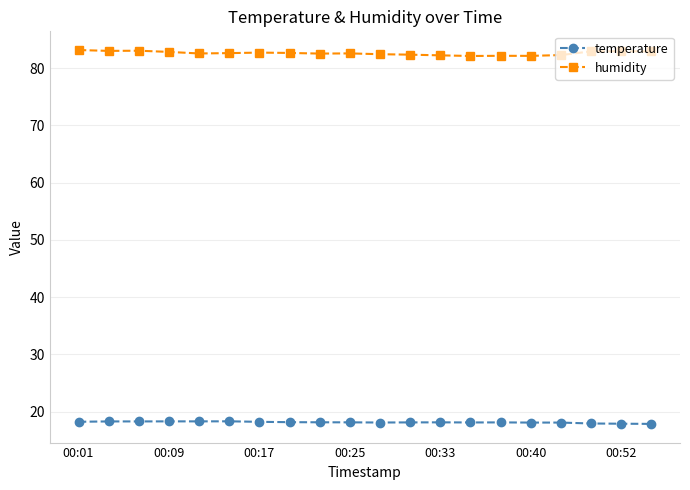

What is the value of the humidity point at the 11th from the left?

82.4